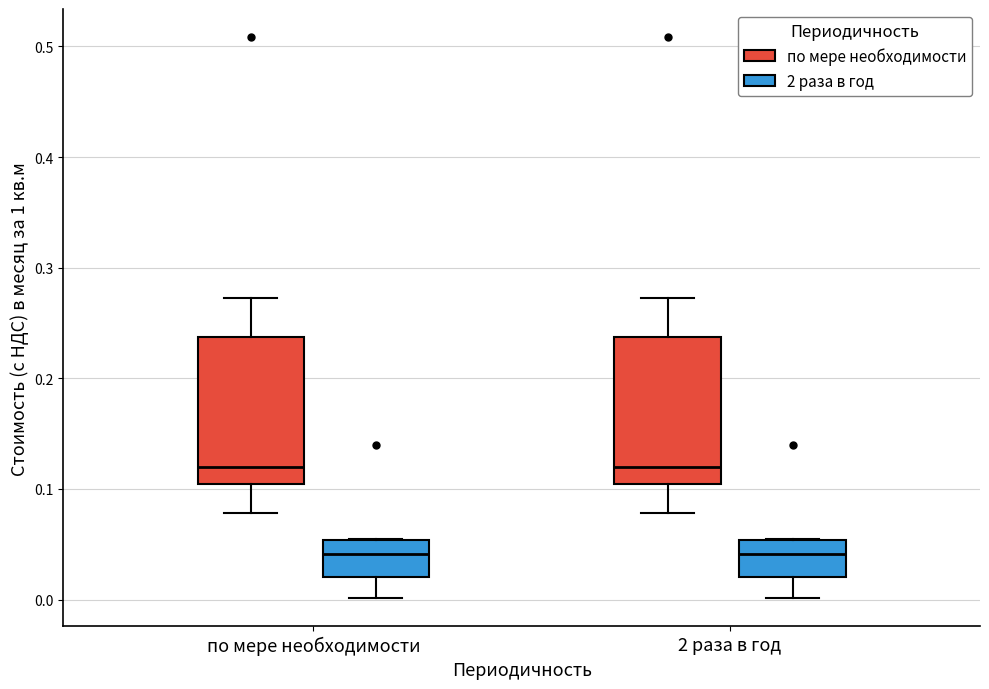

Reading left to right, transcribe this box plot: for each box, give where its median line is, the range the box spans, and where its two whiskers end, as read against the y-axis. The values are not printed on the chart, so give them approximately, as read against the axis.

по мере необходимости (по мере необходимости): median 0.12, box 0.10 to 0.24, whiskers 0.08 to 0.27
по мере необходимости (2 раза в год): median 0.04, box 0.02 to 0.05, whiskers 0.00 to 0.06
2 раза в год (по мере необходимости): median 0.12, box 0.10 to 0.24, whiskers 0.08 to 0.27
2 раза в год (2 раза в год): median 0.04, box 0.02 to 0.05, whiskers 0.00 to 0.06